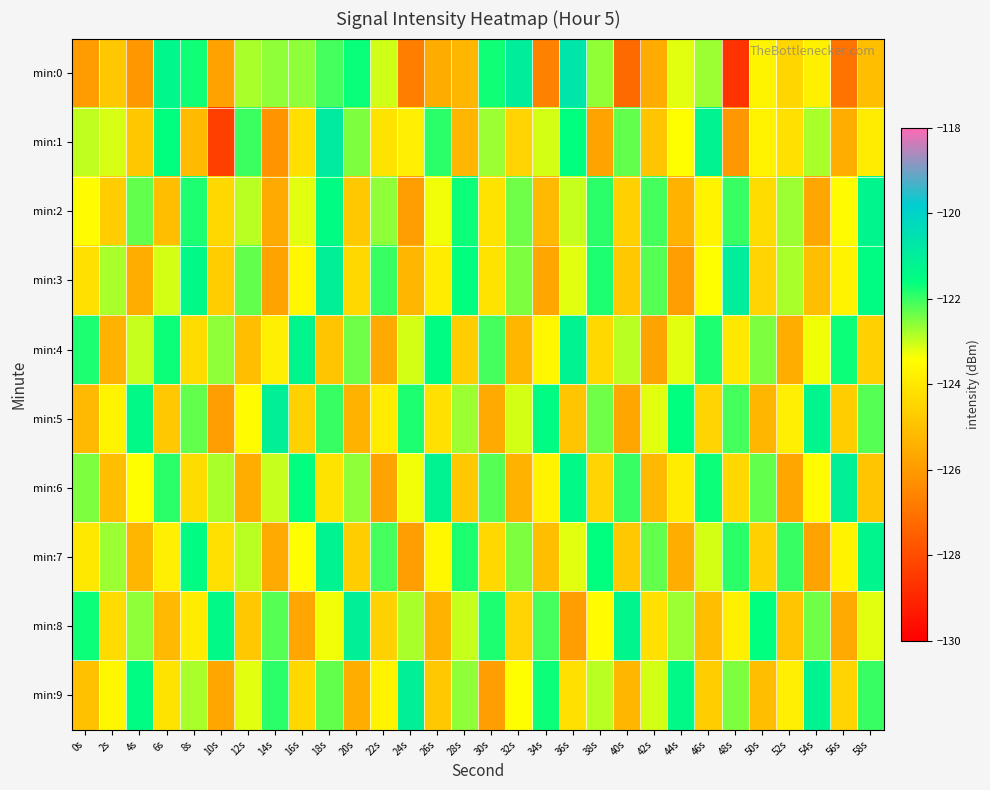

Between 4s and 10s, which is larger?

10s